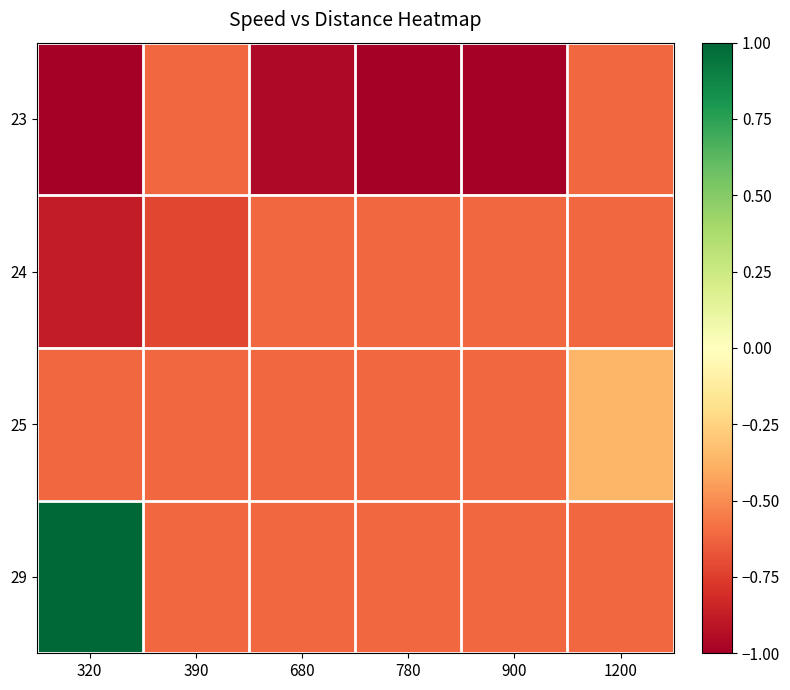

Reading right to left, list all the values displayed in this chart.

23: 1200=-0.6	900=-1.0	780=-1.0	680=-1.0	390=-0.6	320=-1.0
24: 1200=-0.6	900=-0.6	780=-0.6	680=-0.6	390=-0.7	320=-0.9
25: 1200=-0.4	900=-0.6	780=-0.6	680=-0.6	390=-0.6	320=-0.6
29: 1200=-0.6	900=-0.6	780=-0.6	680=-0.6	390=-0.6	320=1.0